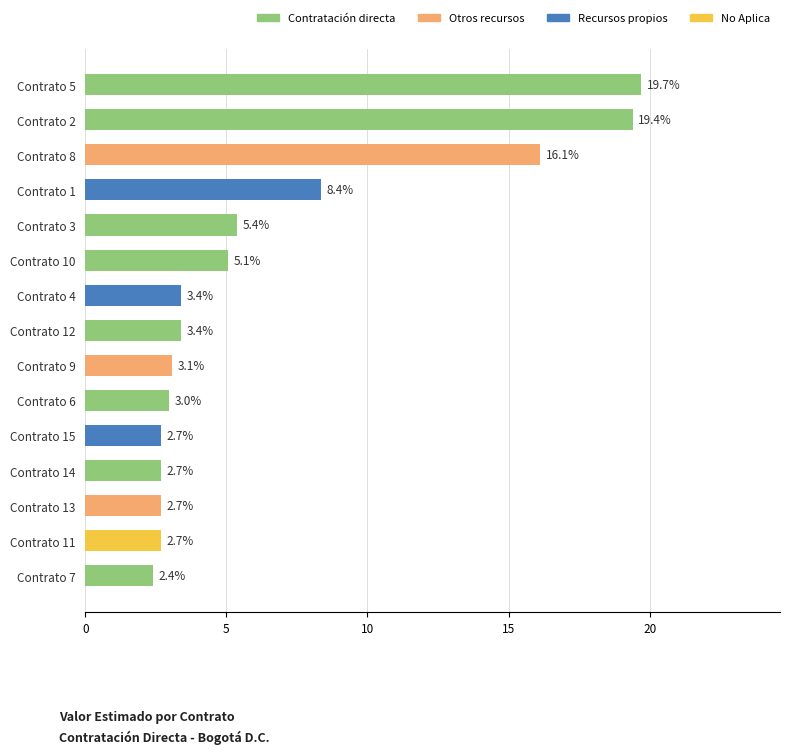

Between Contrato 9 and Contrato 2, which is larger?

Contrato 2